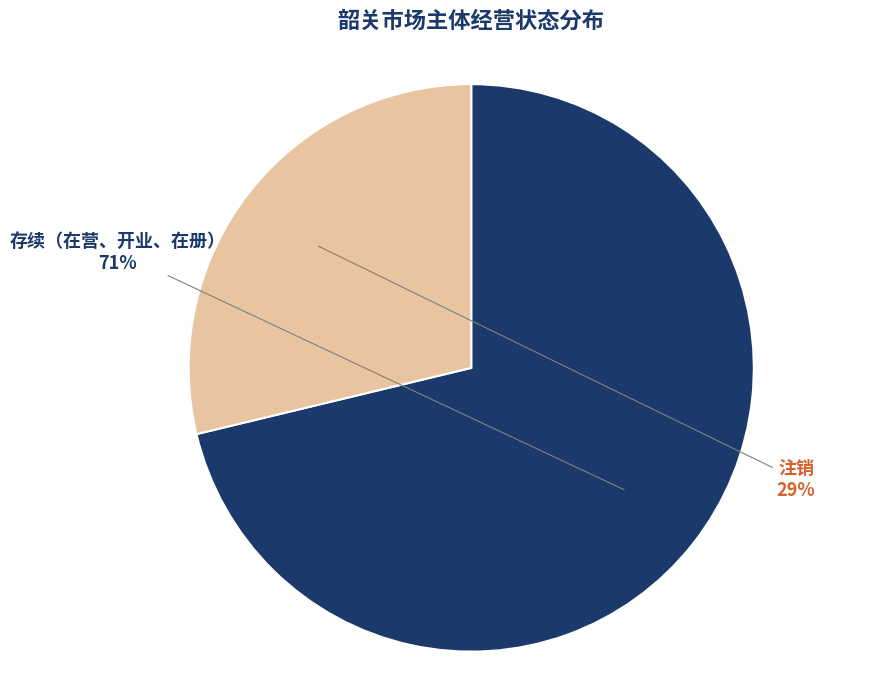

Which category has the smallest portion of the pie?

注销